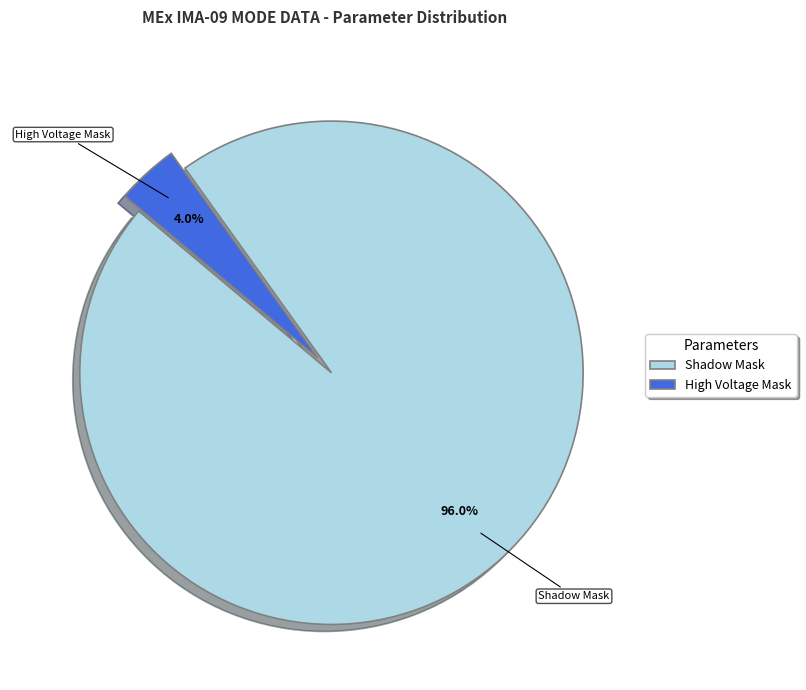

What is the ratio of the value at Shadow Mask to the value at High Voltage Mask?

24.0